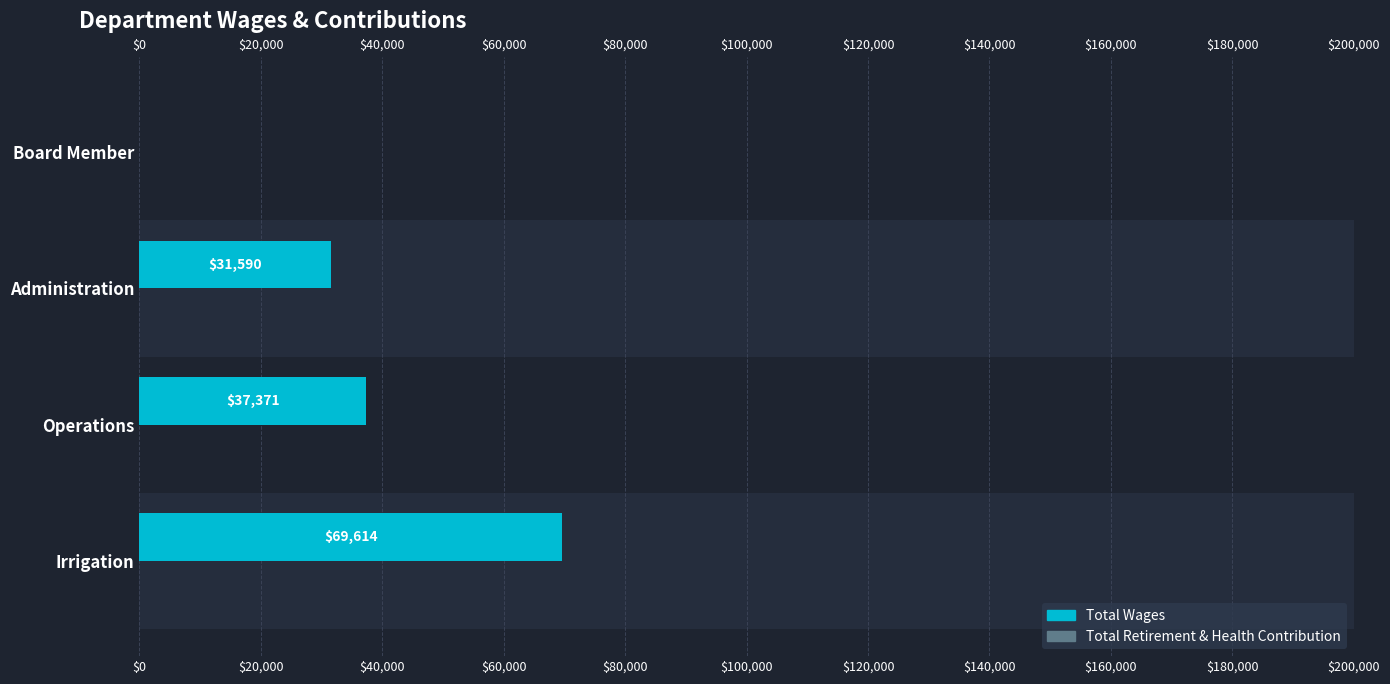

Which series has the largest total across all categories?

Total Wages